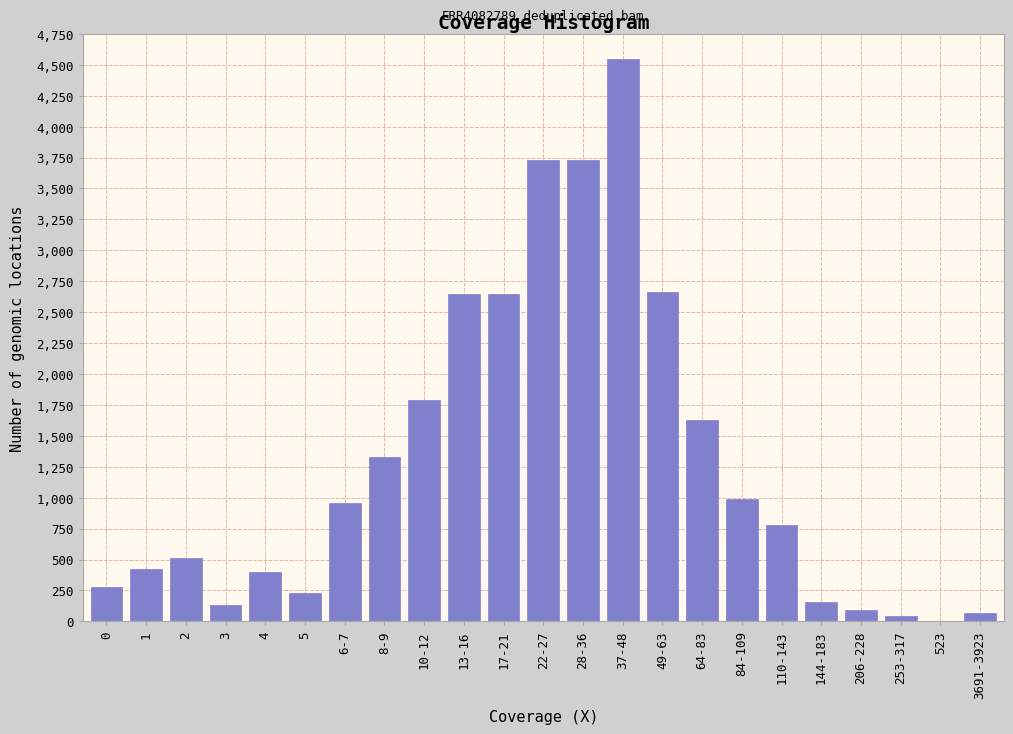

Which category has the highest value across all series?

37-48